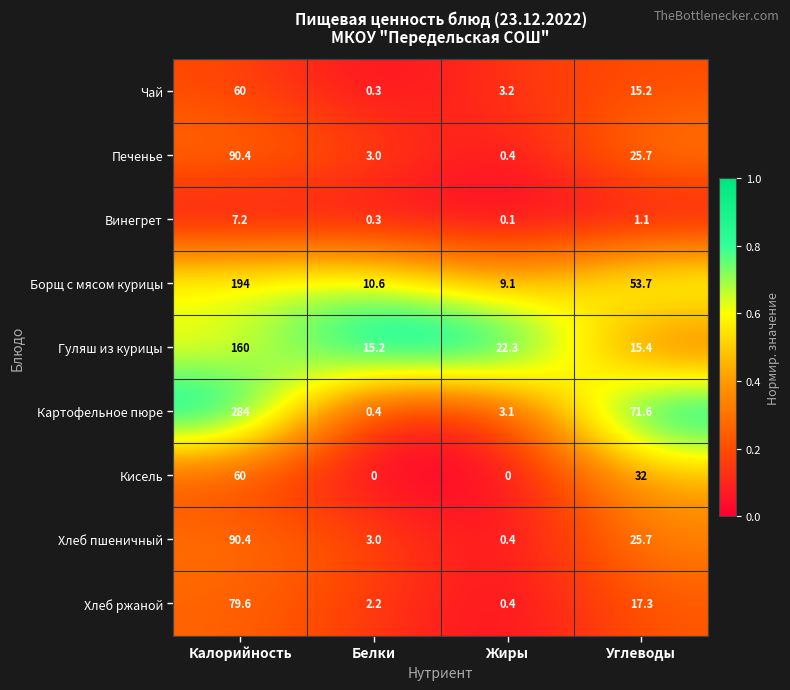

How many categories are shown in the chart?

4